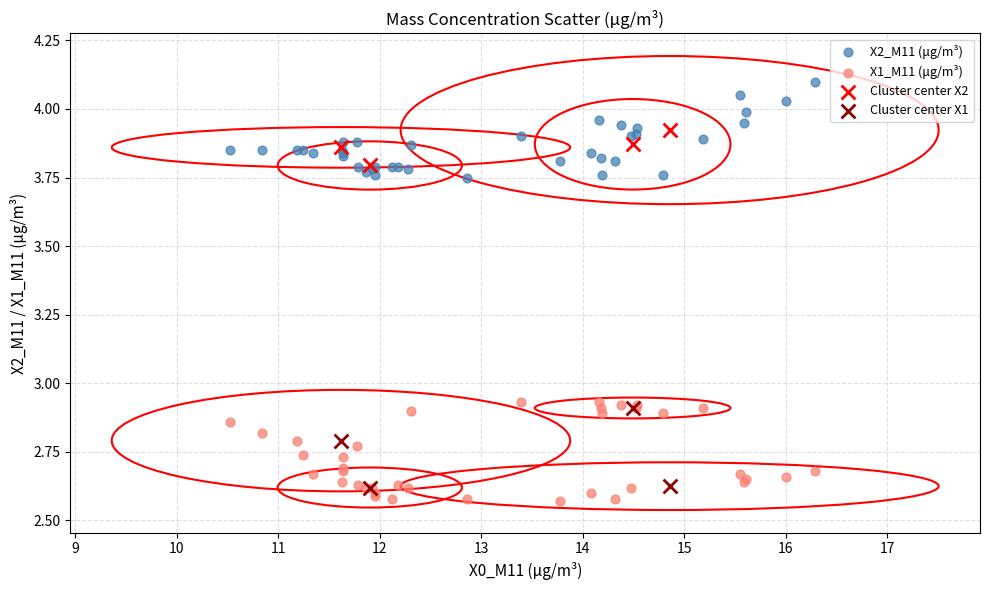

Which series contains the lowest Y value?

X1_M11 (μg/m³)